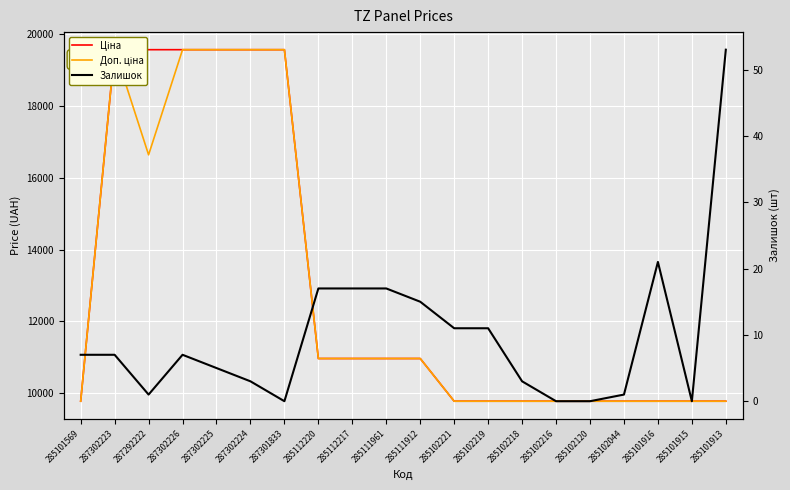

Reading left to right, what are all the values shown in this chart?

Ціна: 9775.5	19564.9	19564.9	19564.9	19564.9	19564.9	19564.9	10964.4	10964.4	10964.4	10964.4	9775.5	9775.5	9775.5	9775.5	9775.5	9775.5	9775.5	9775.5	9775.5
Доп. ціна: 9775.5	19564.9	16636.8	19564.9	19564.9	19564.9	19564.9	10964.4	10964.4	10964.4	10964.4	9775.5	9775.5	9775.5	9775.5	9775.5	9775.5	9775.5	9775.5	9775.5
Залишок: 7.0	7.0	1.0	7.0	5.0	3.0	0.0	17.0	17.0	17.0	15.0	11.0	11.0	3.0	0.0	0.0	1.0	21.0	0.0	53.0